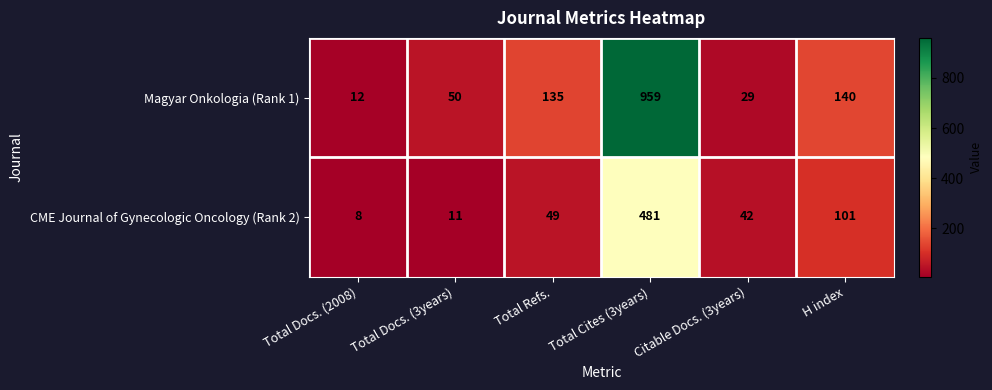

Is it true that Magyar Onkologia (Rank 1) equals 55 at H index?

False